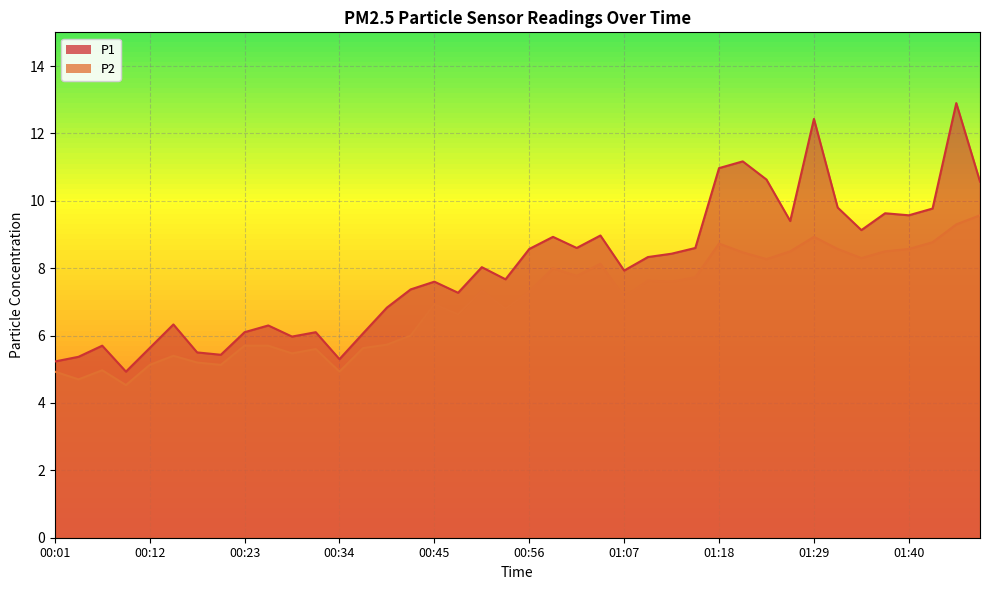

What is the highest value of the P2 series?

9.6